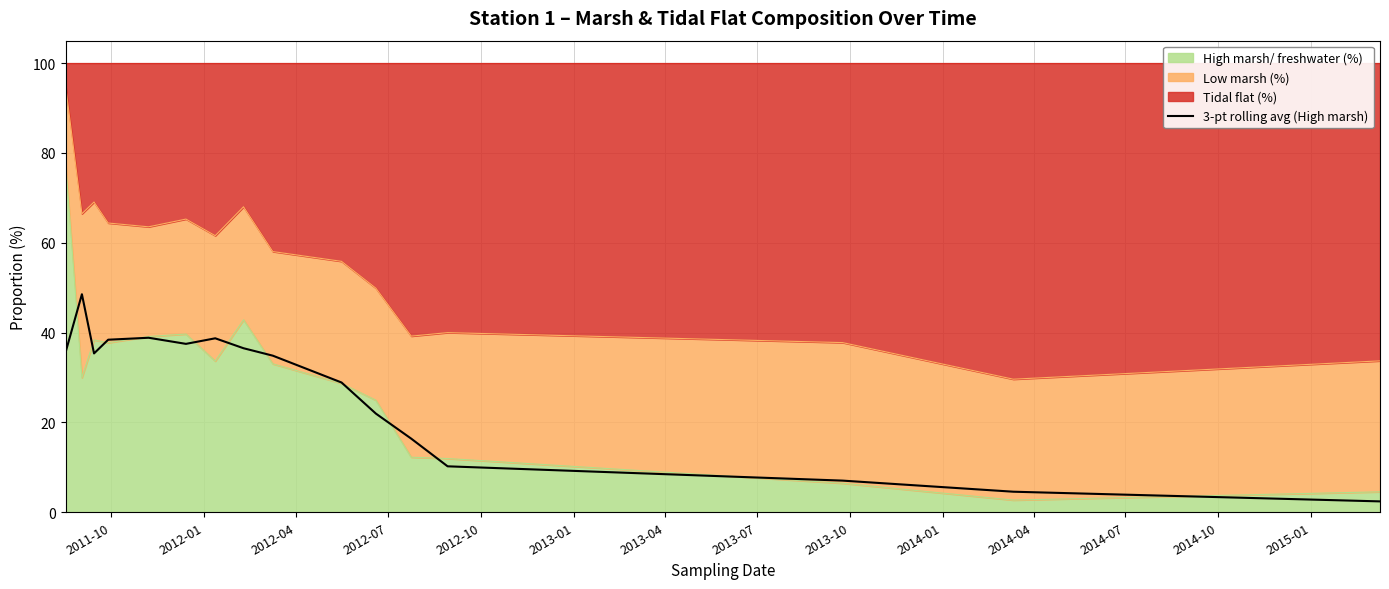

Reading left to right, list all the values displayed in this chart.

35.8	48.5	35.4	38.4	38.9	37.5	38.7	36.5	34.9	28.9	22.0	16.4	10.2	7.0	4.6	2.4